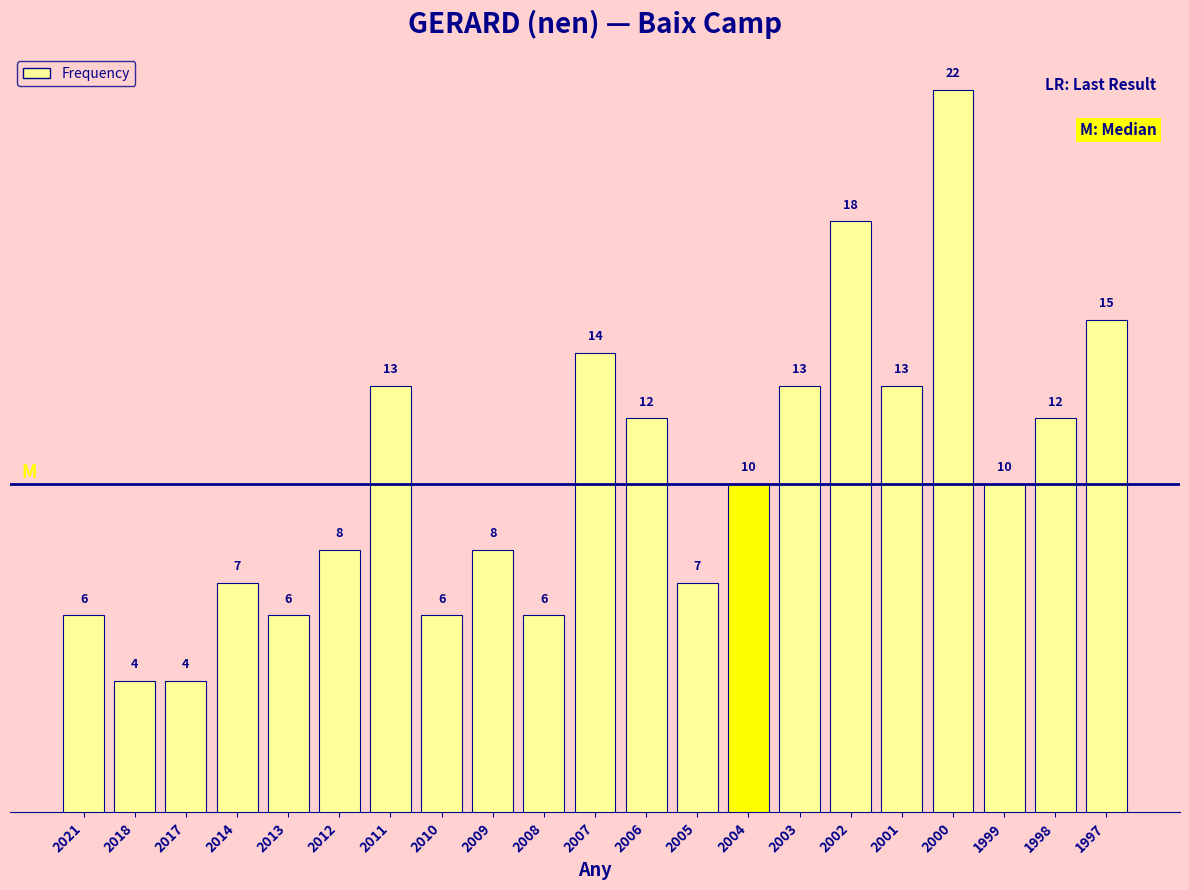

Reading left to right, list all the values displayed in this chart.

6	4	4	7	6	8	13	6	8	6	14	12	7	10	13	18	13	22	10	12	15